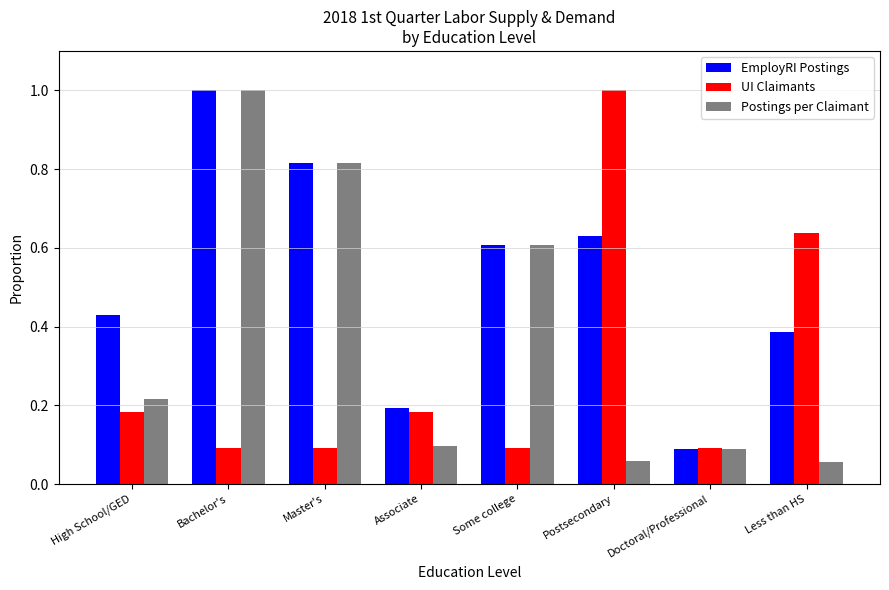

What is the maximum value shown in the chart?

1.0